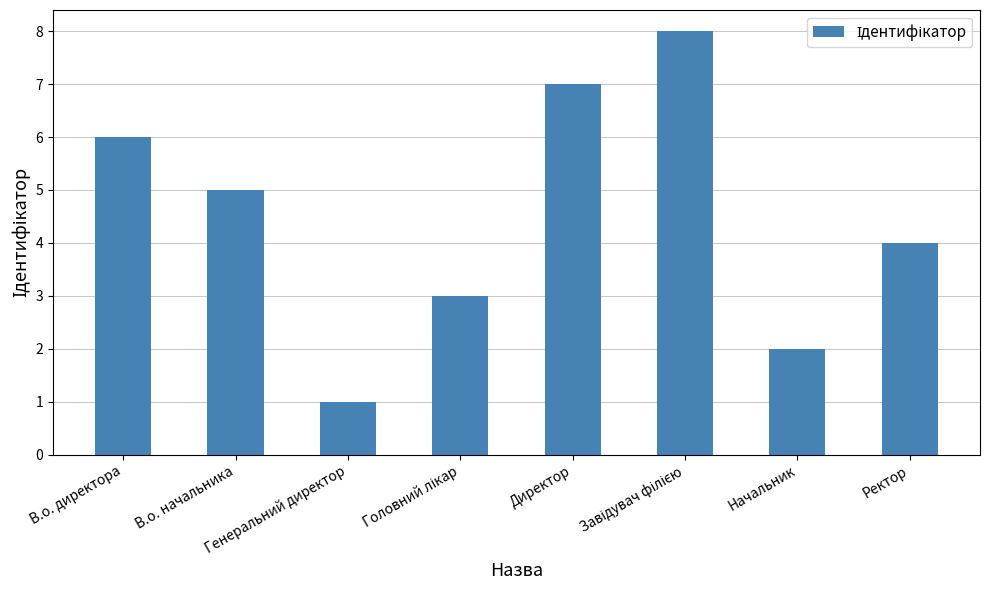

What is the difference between the maximum and minimum values?

7